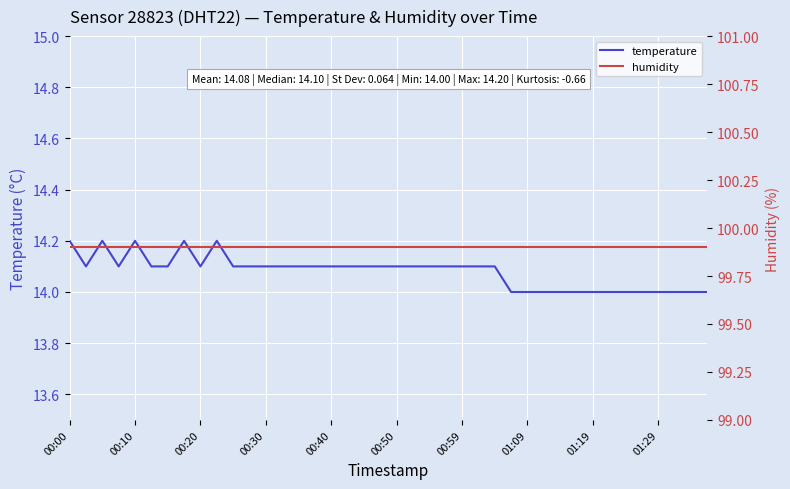

The value of temperature at 00:50 is 14.1. True or false?

True